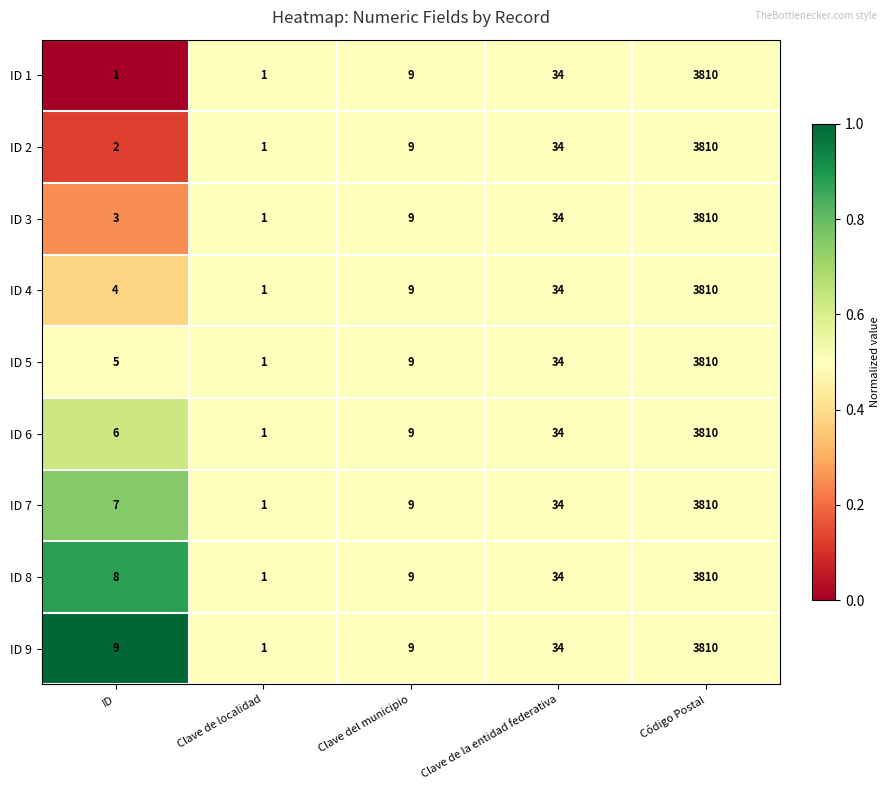

What is the total value across all series at Clave de localidad?

9